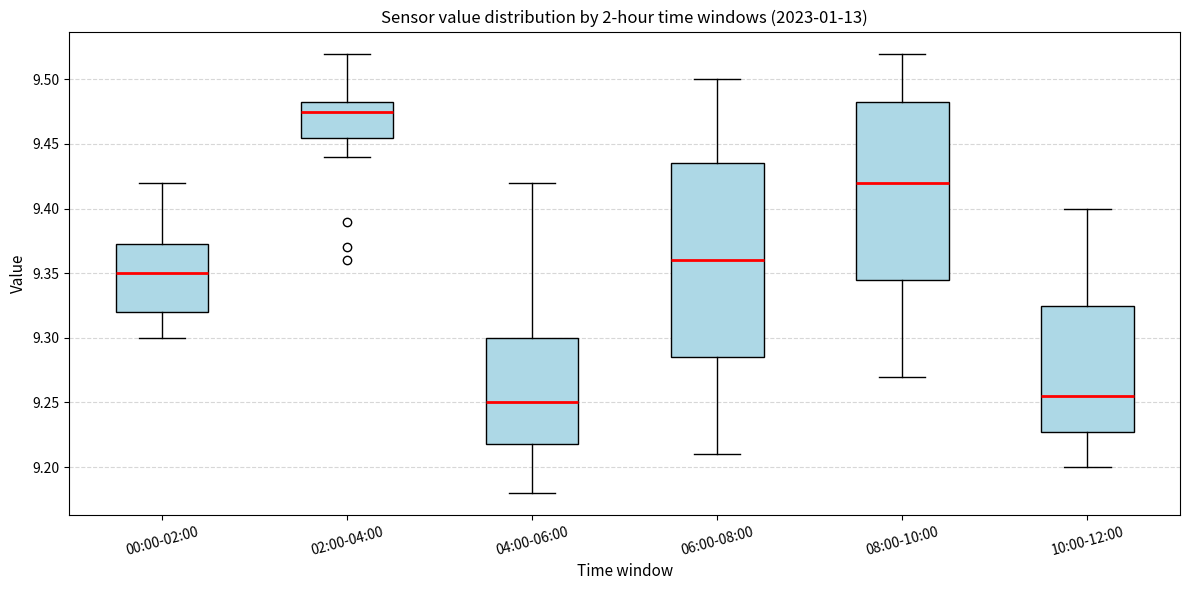

Where is the upper edge of the box for 10:00-12:00 on the y-axis? The values are not printed on the chart, so give them approximately, as read against the axis.

9.325